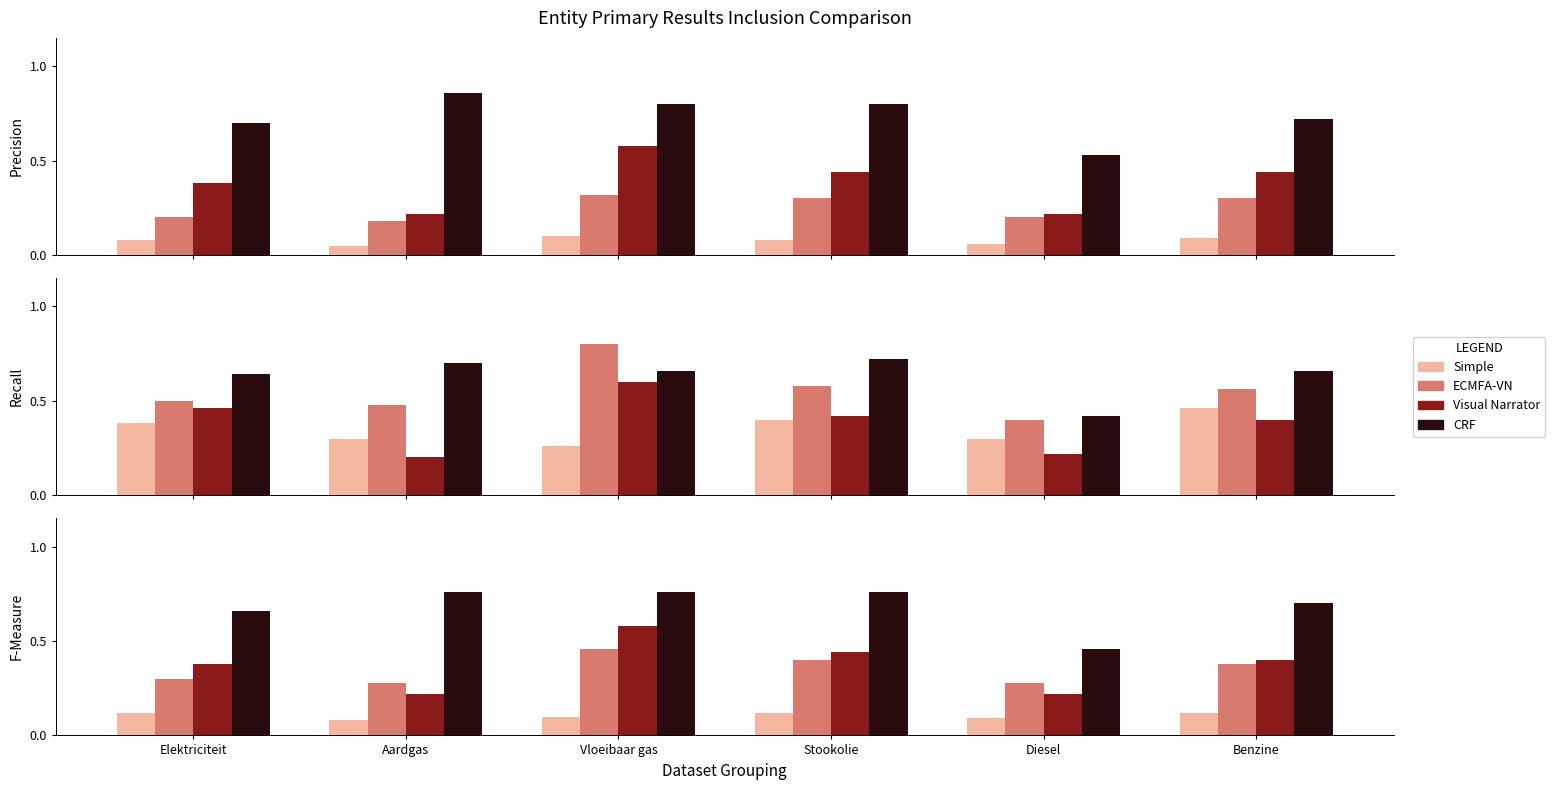

What is the value of the ECMFA-VN bar at the 6th from the left?

0.4